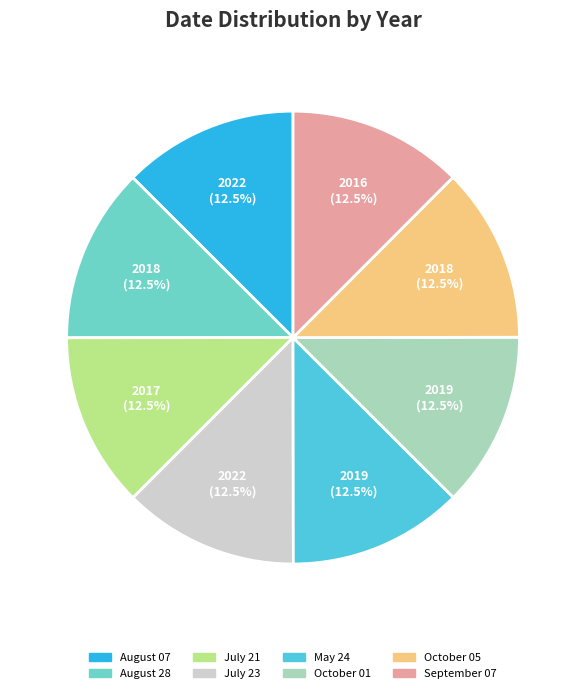

Approximately how many times larger is the value at August 28 compared to May 24?

1.0